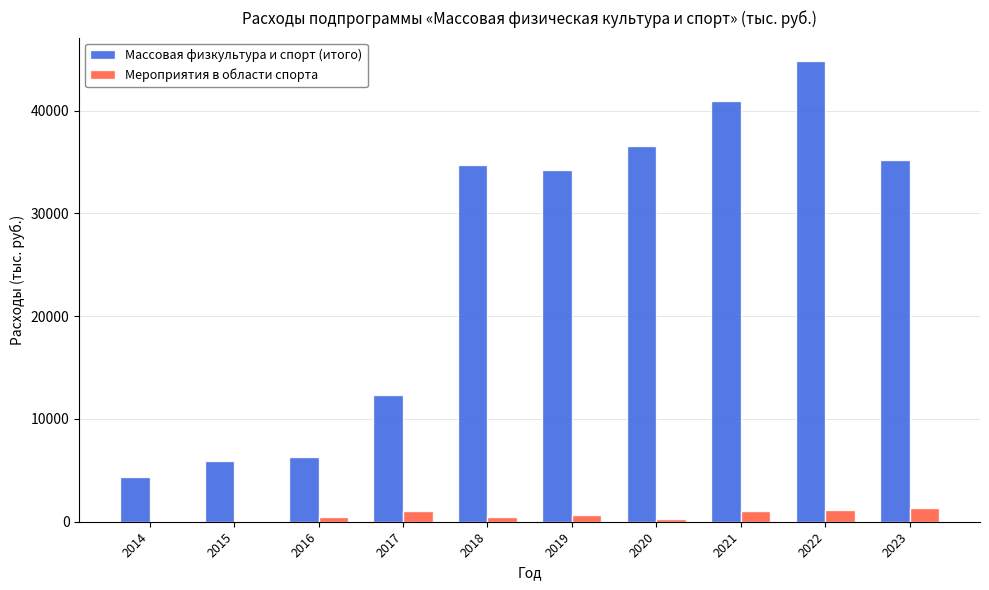

What is the sum of the Мероприятия в области спорта values at 2015 and 2023?

1290.3